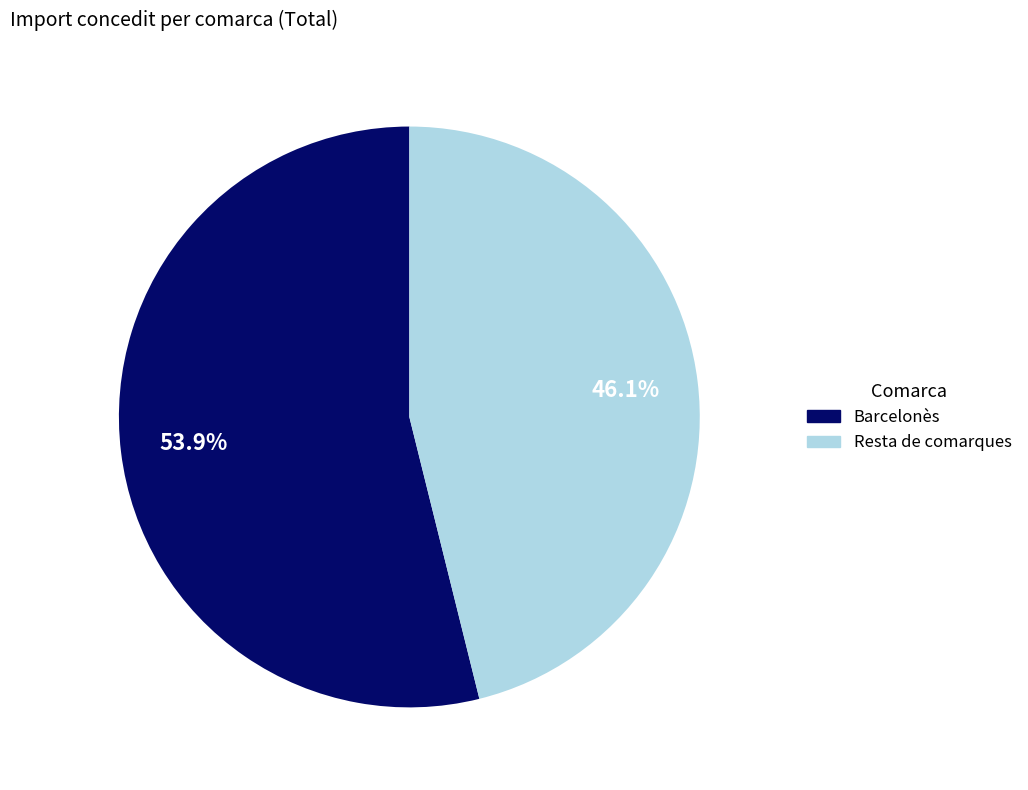

Is there a majority slice in this chart?

Yes